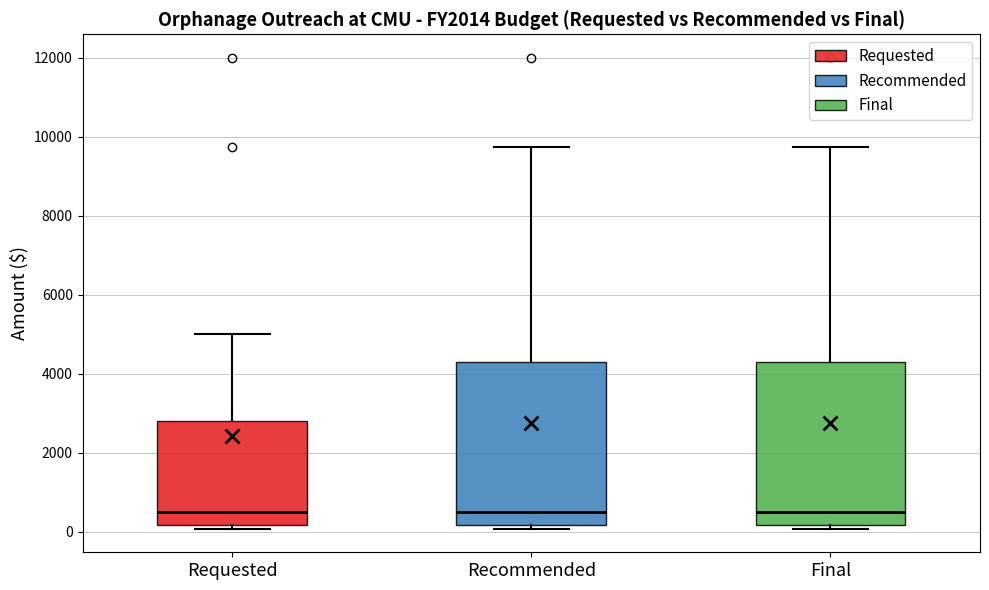

Reading left to right, read every box against the y-axis: the position of its median line, the range the box covers, and the ends of its whiskers. The values are not printed on the chart, so give them approximately, as read against the axis.

Requested: median 600, box 200 to 2800, whiskers 0 to 5000
Recommended: median 600, box 200 to 4400, whiskers 0 to 9800
Final: median 600, box 200 to 4400, whiskers 0 to 9800